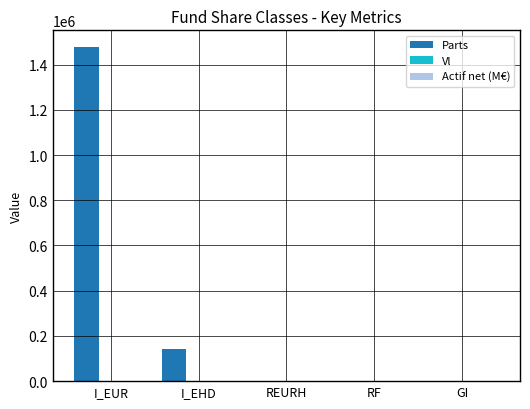

Is it true that Parts equals 88484.0 at I_EHD?

False